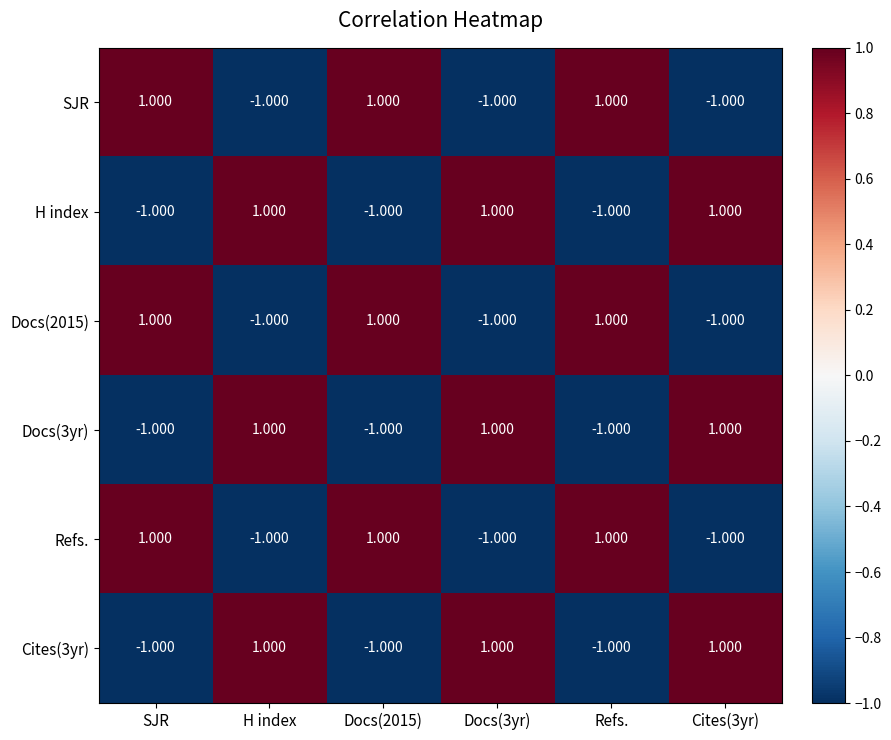

Is the value of Refs. at Cites(3yr) greater than the value of Docs(2015) at Docs(2015)?

No